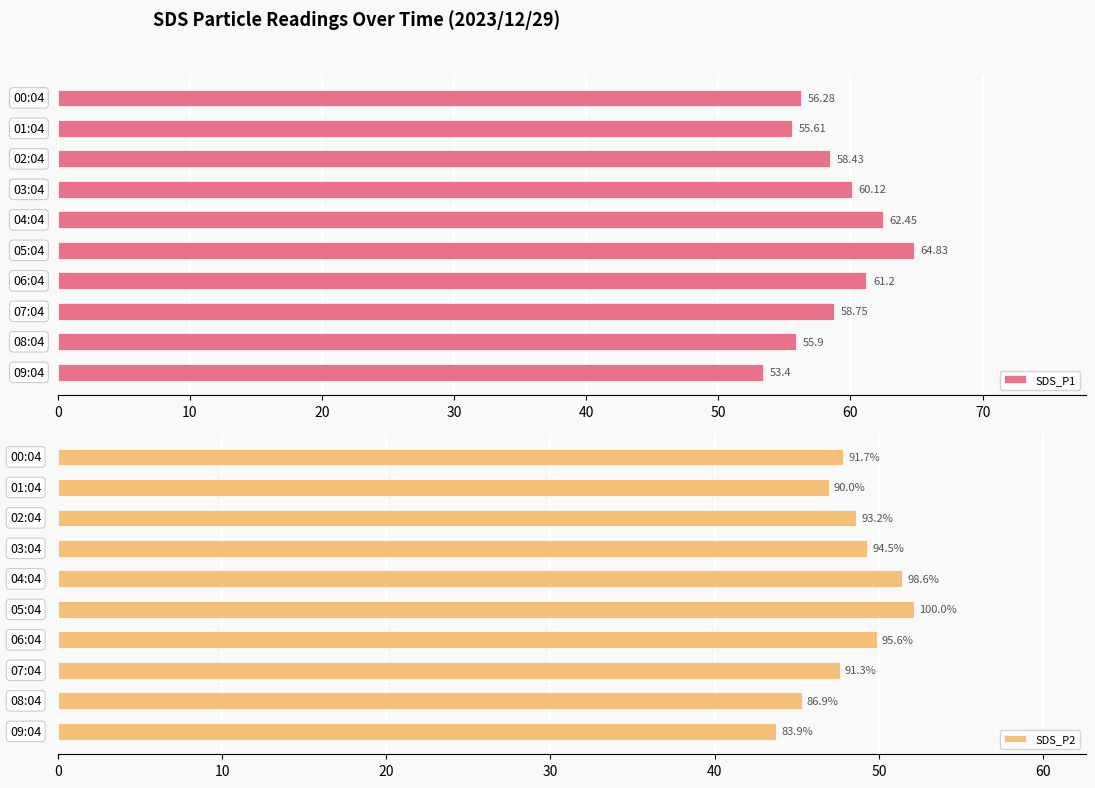

What is the average value of the SDS_P1 series?

58.7